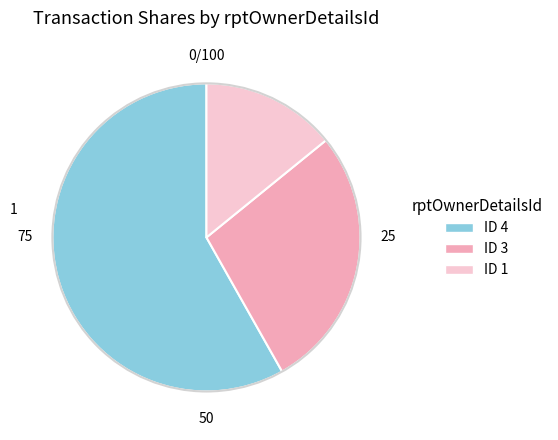

Count the number of slices in the pie.

3